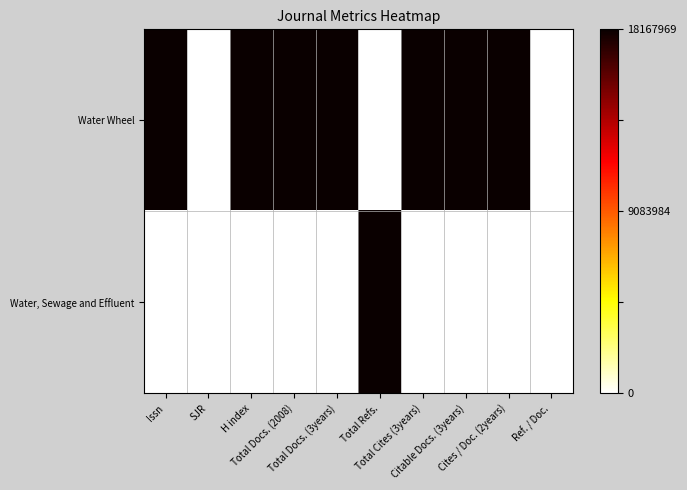

What is the total value across all series at Total Cites (3years)?

1